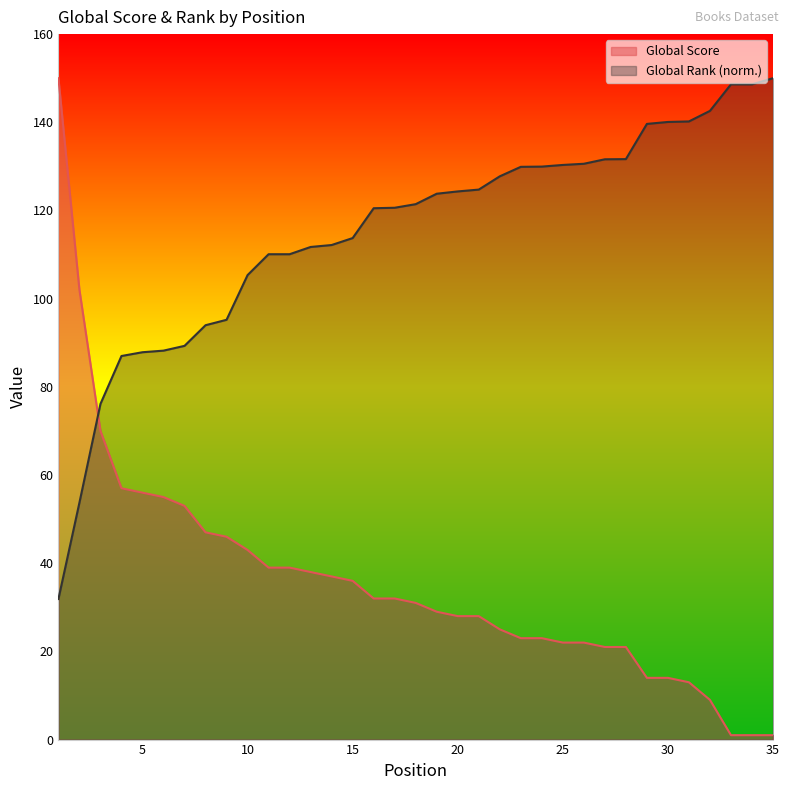

Rank the series by their maximum value, from highest to lowest.

Global Score, Global Rank (scaled)